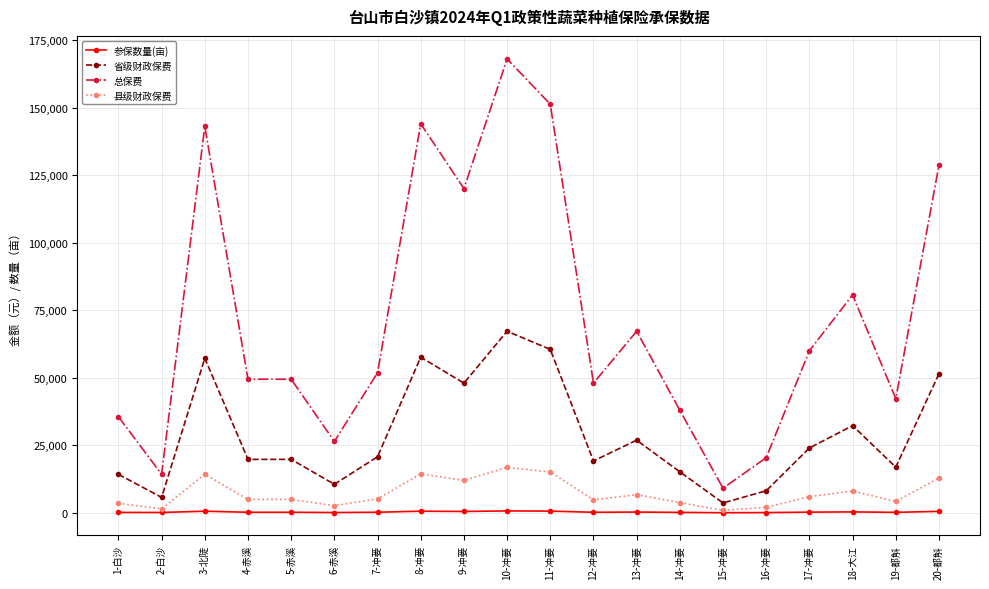

Is it true that 县级财政保费 equals 8670.9 at 3-北陡?

False